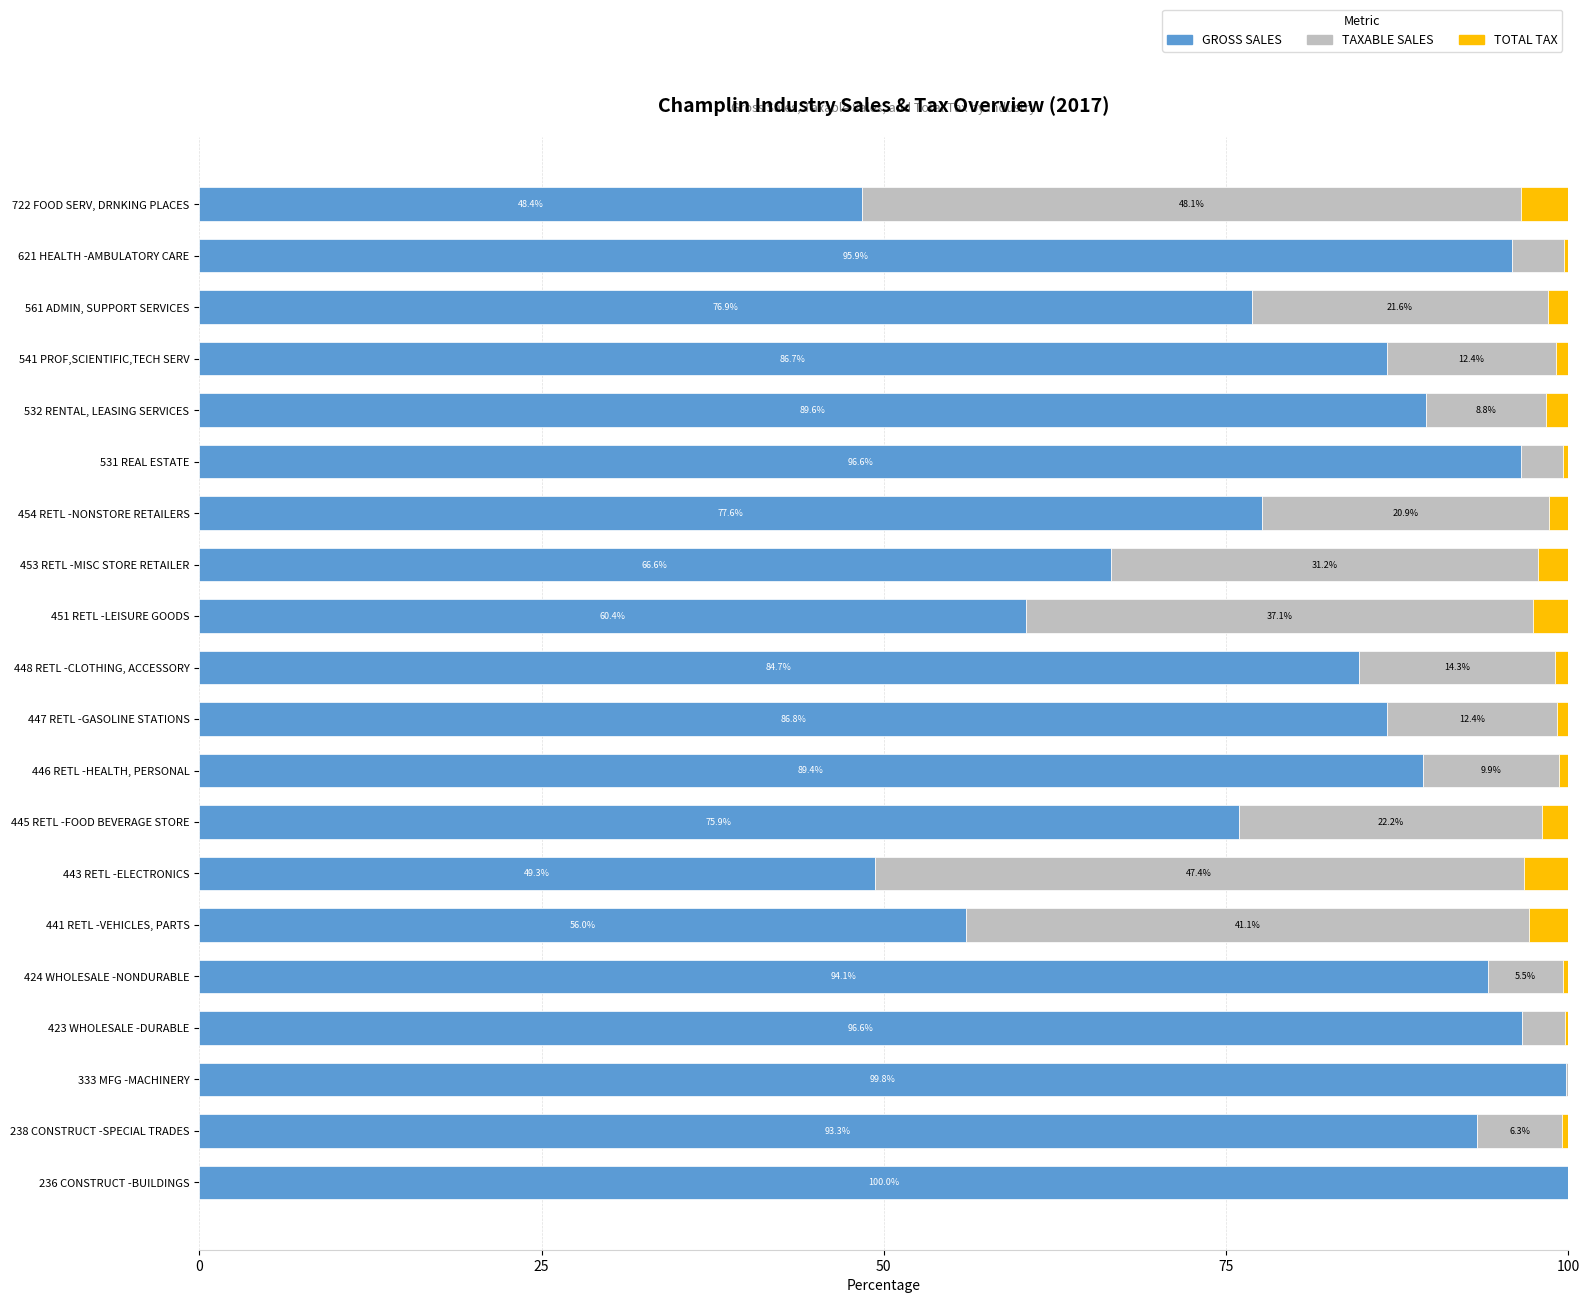

Where is GROSS SALES nearest to the value 74?

445 RETL -FOOD BEVERAGE STORE